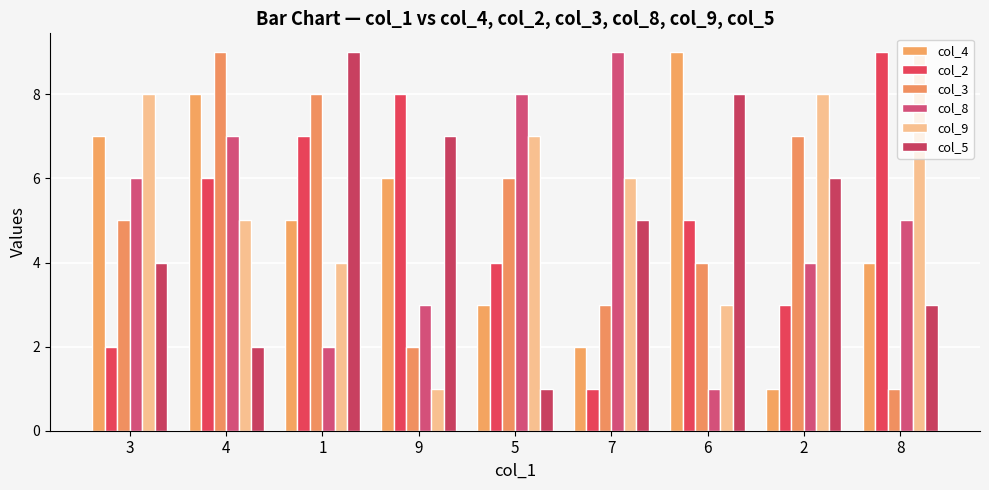

What is the total value across all series at 8?

31